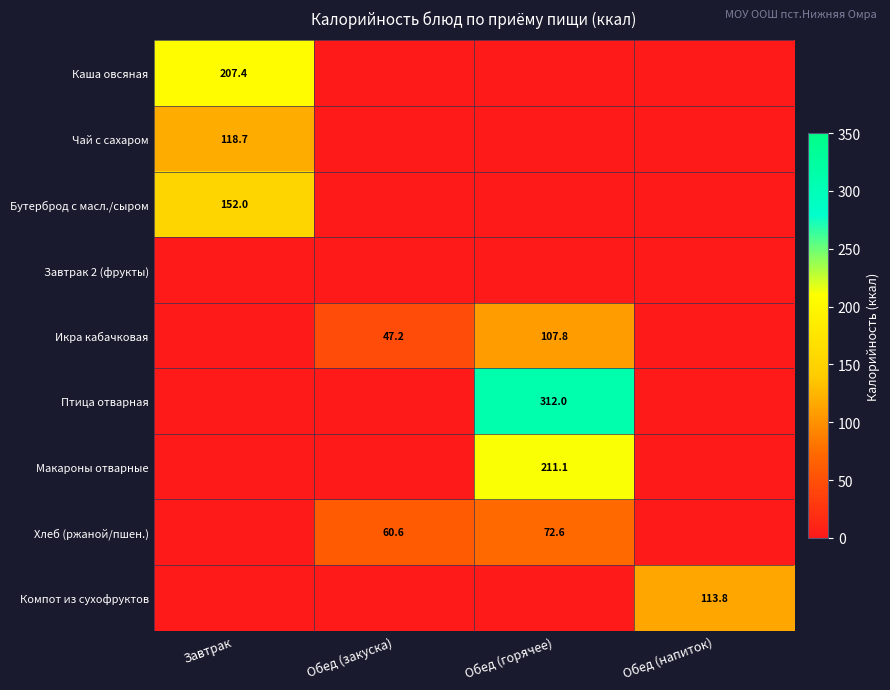

True or false: Птица отварная has a value of 312.0 at Обед (горячее).

True